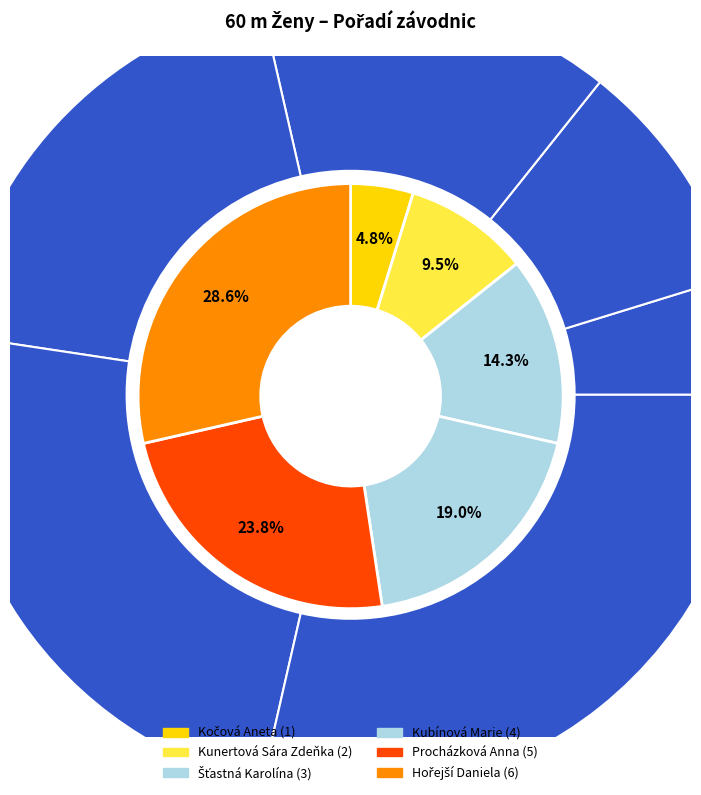

True or false: Procházková Anna accounts for 13% of the total.

False